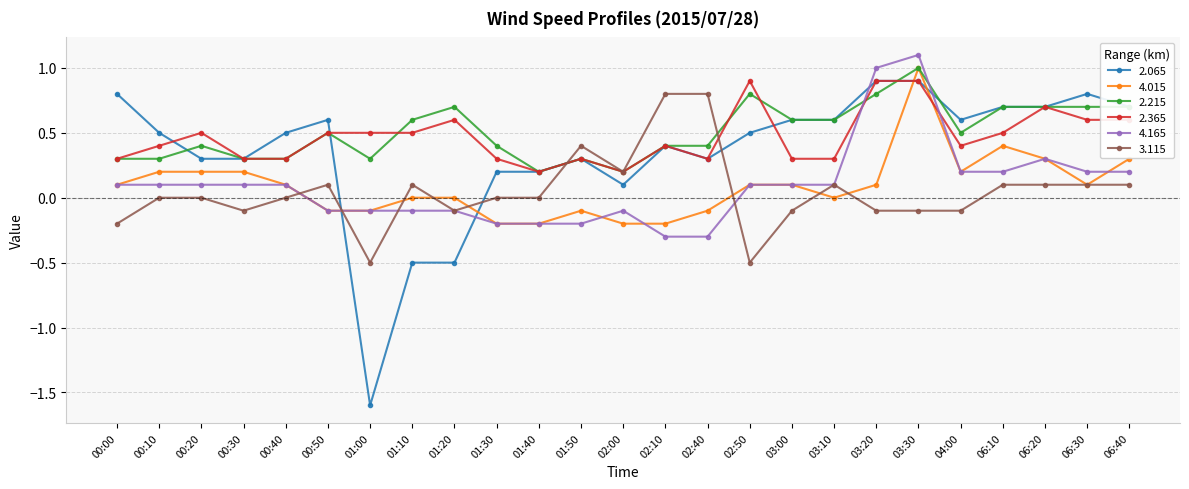

True or false: 4.015 and 2.065 cross at least once.

True